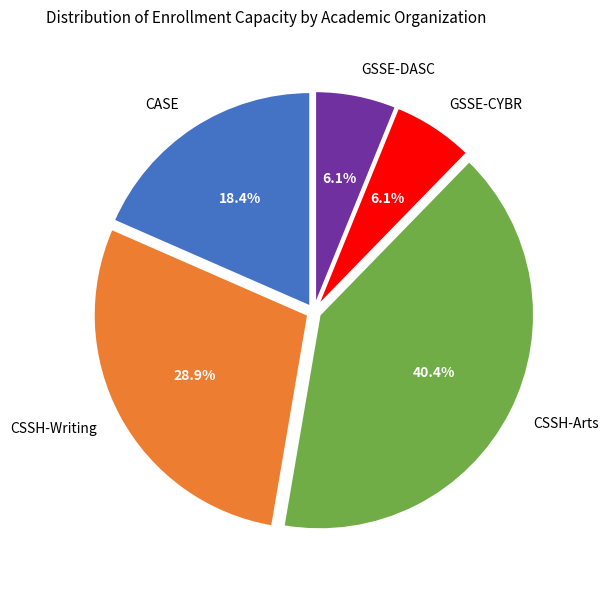

Approximately how many times larger is the value at CASE compared to CSSH-Writing?

0.6